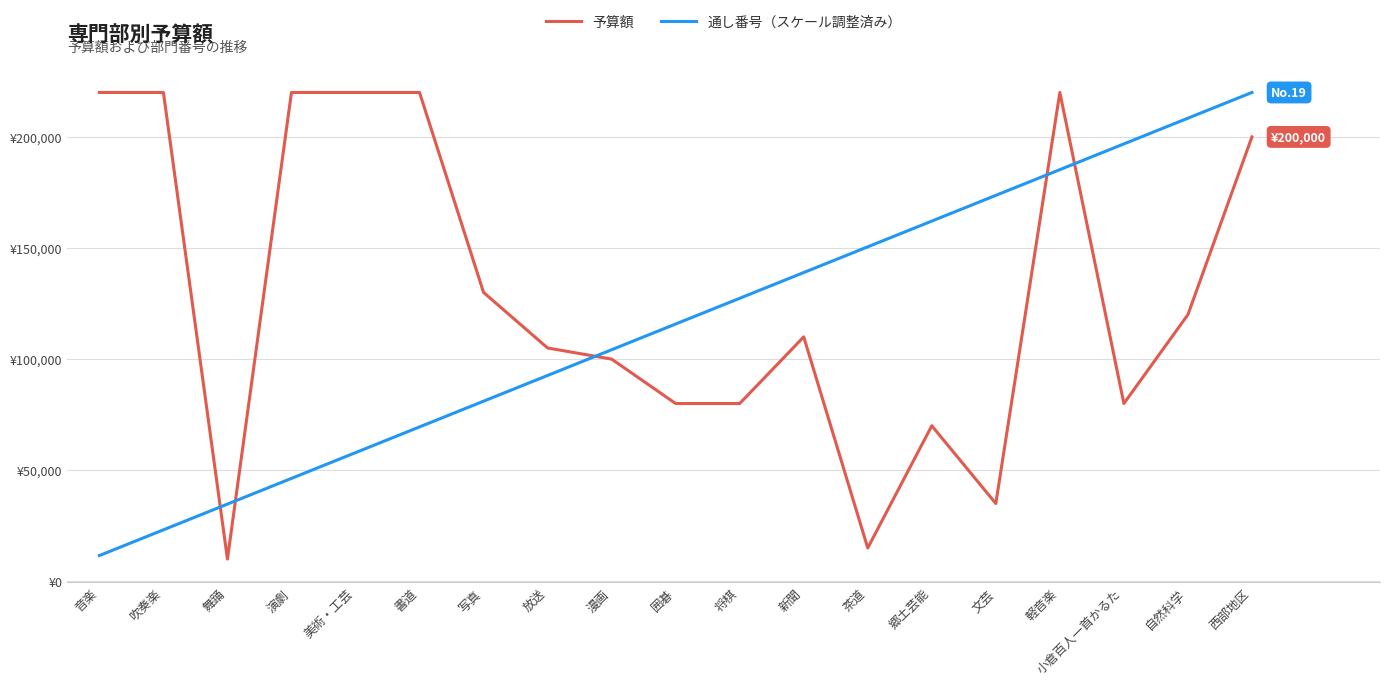

True or false: 通し番号（スケール調整済み） has a value of 196842.1 at 小倉百人一首かるた.

True